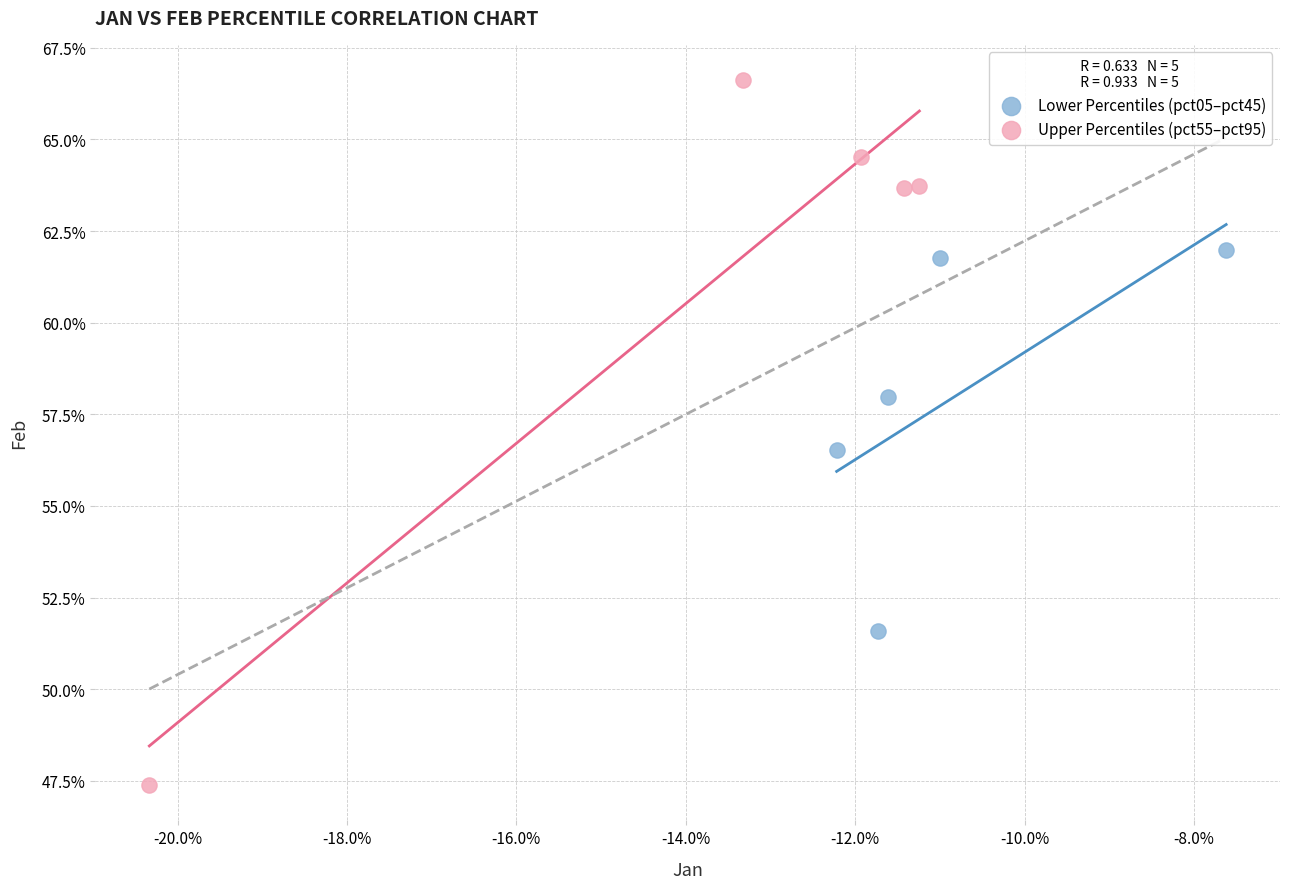

Which series contains the lowest Y value?

Upper Percentiles (pct55–pct95)